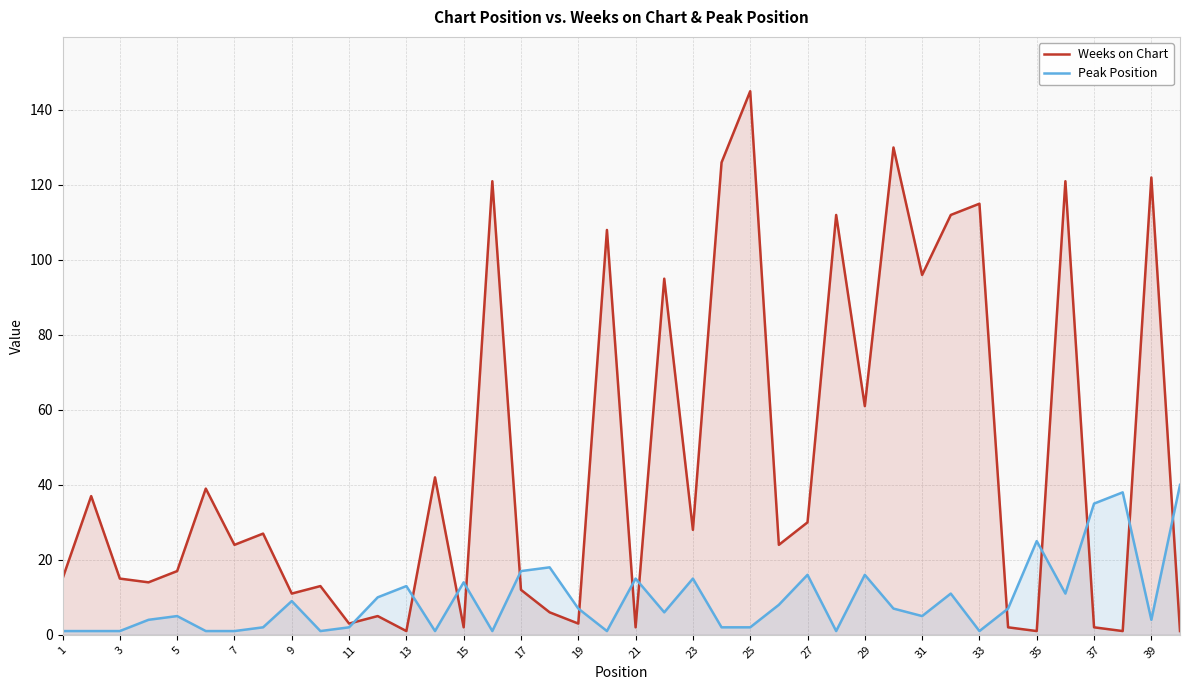

Is it true that Weeks on Chart equals 11 at 9?

True